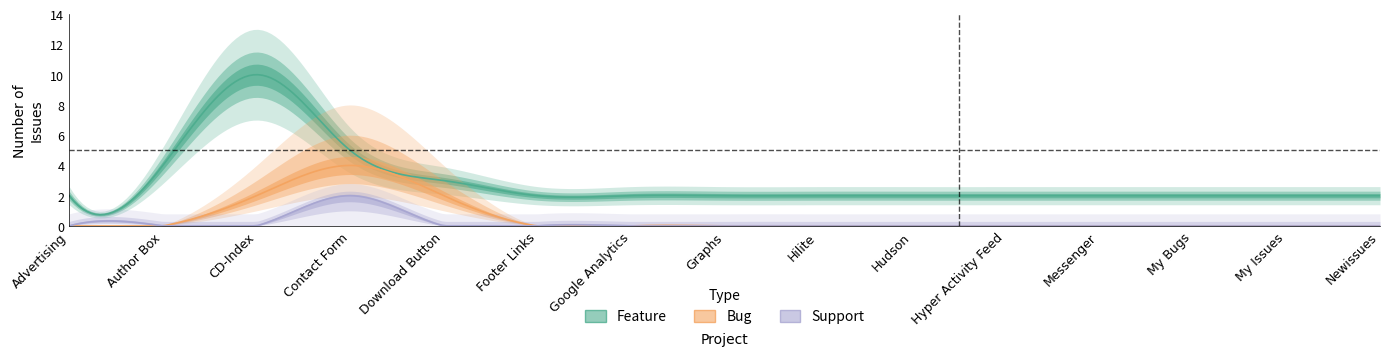

What is the average value of the bug_counts series?

1